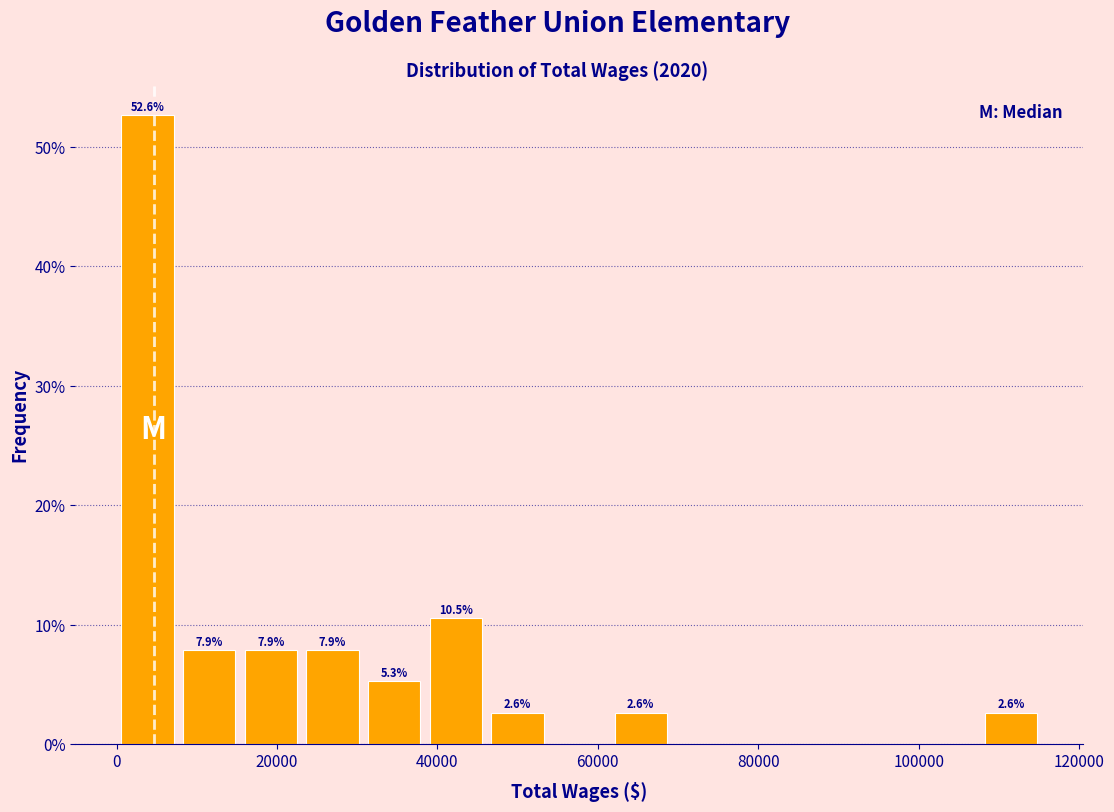

Read against the x-axis, roughly where is the centre of the tallest bar?

4000